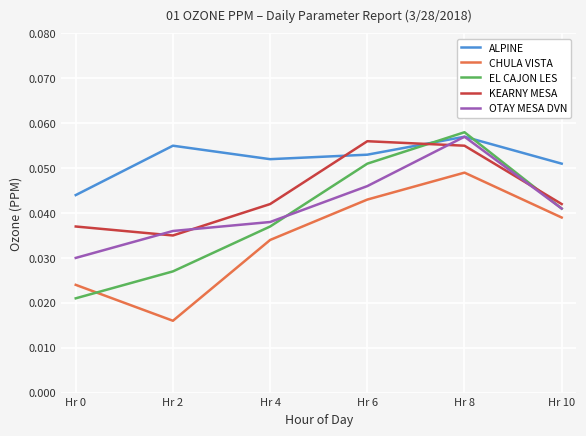

The value of KEARNY MESA at Hr 10 is 0.1. True or false?

False